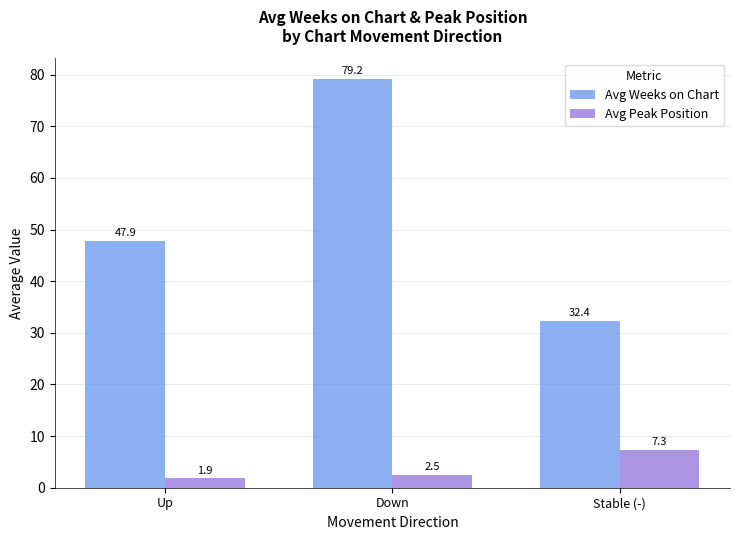

List the series in order of their peak value, highest first.

Avg Weeks on Chart, Avg Peak Position